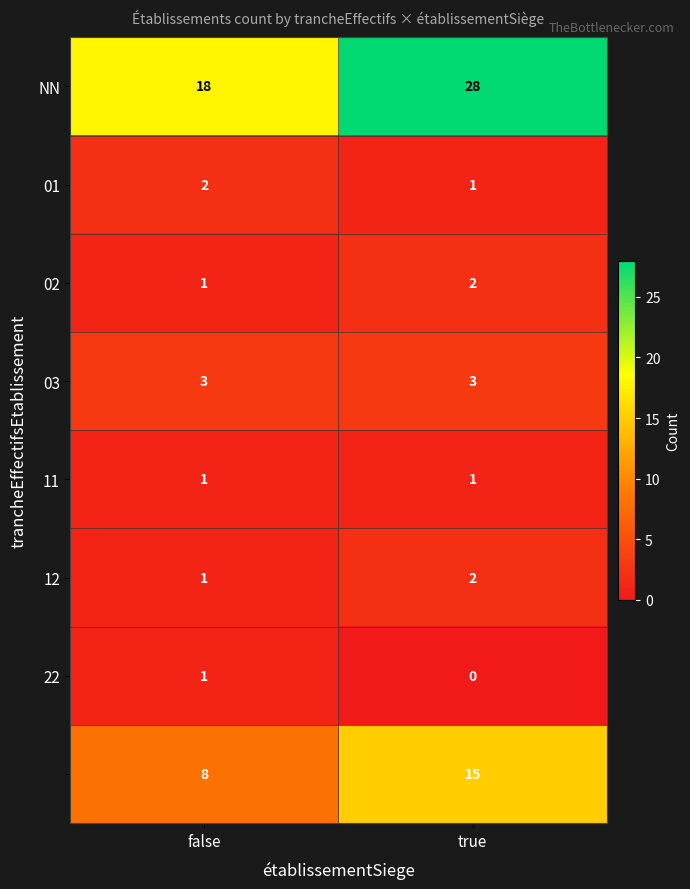

What is the spread (max minus min) of values at true?

28